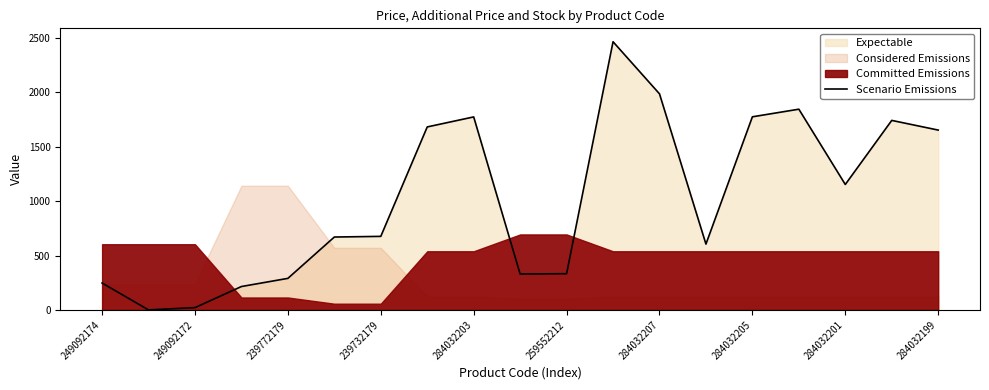

The Scenario Emissions series shows 1653 at 284032199. True or false?

True